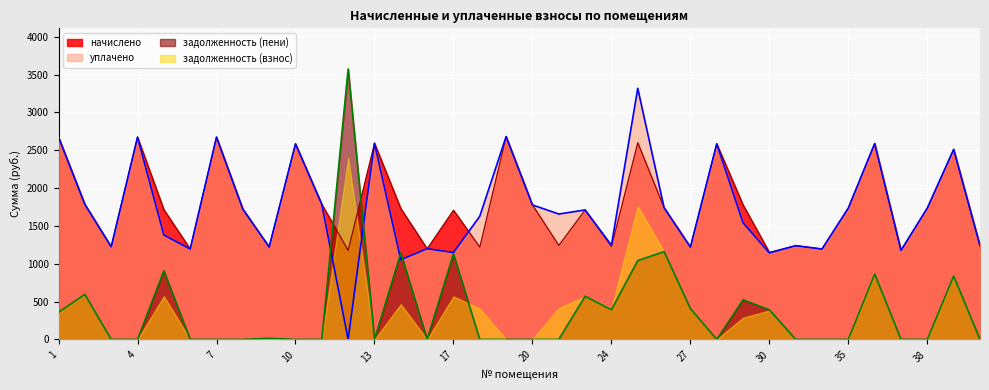

How many values in the начислено series exceed 1729?

18